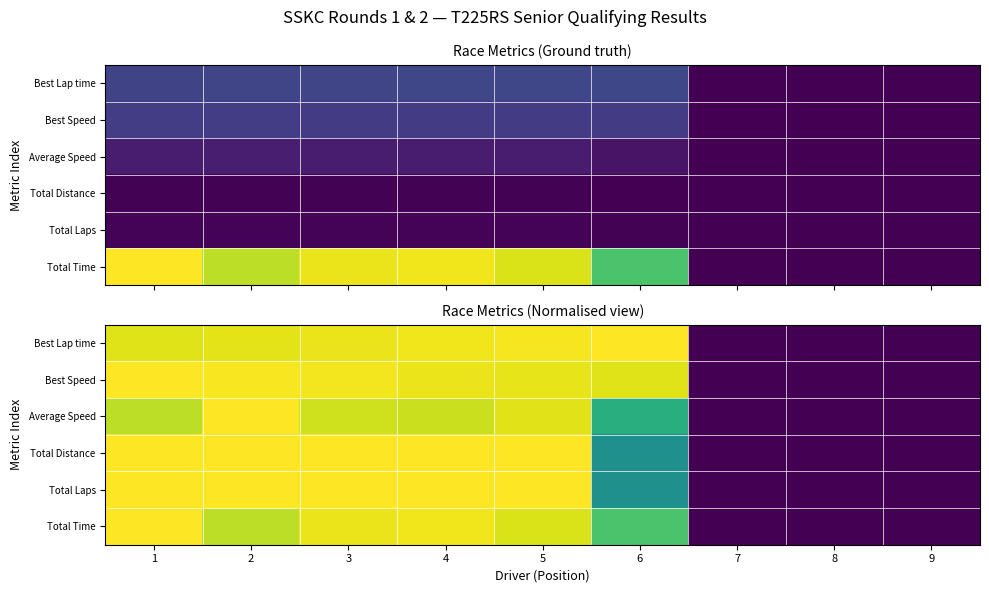

Rank the series at 4 from lowest to highest value.

Average Speed, Best Speed, Best Lap time, Total Time, Total Distance, Total Laps